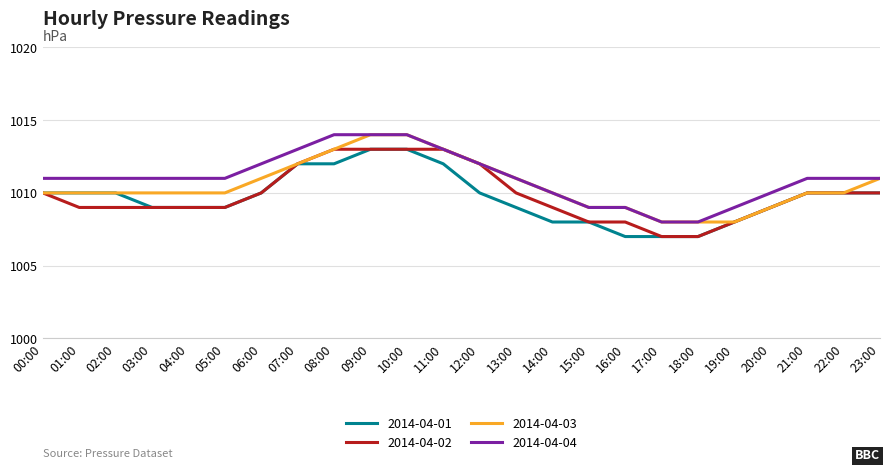

True or false: 2014-04-01 and 2014-04-04 cross at least once.

False